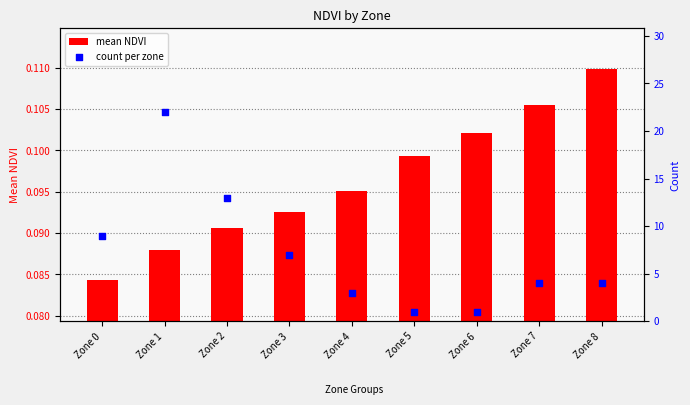

What are all the series names shown in the legend?

mean NDVI, count per zone